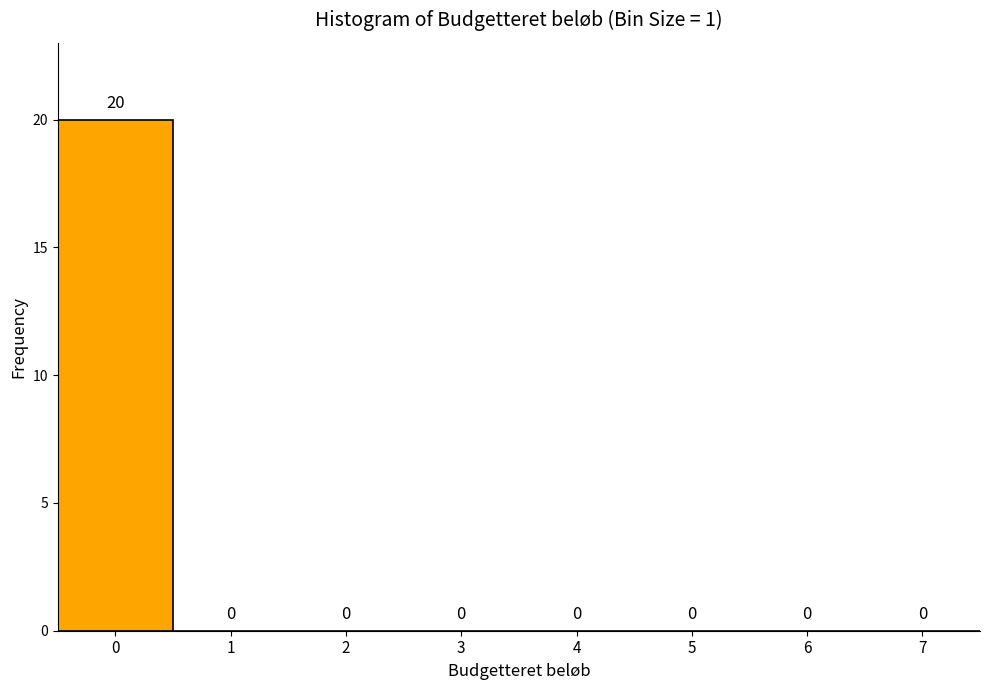

How tall is the bar that spans -0.5 to 0.5 on the x-axis?

20